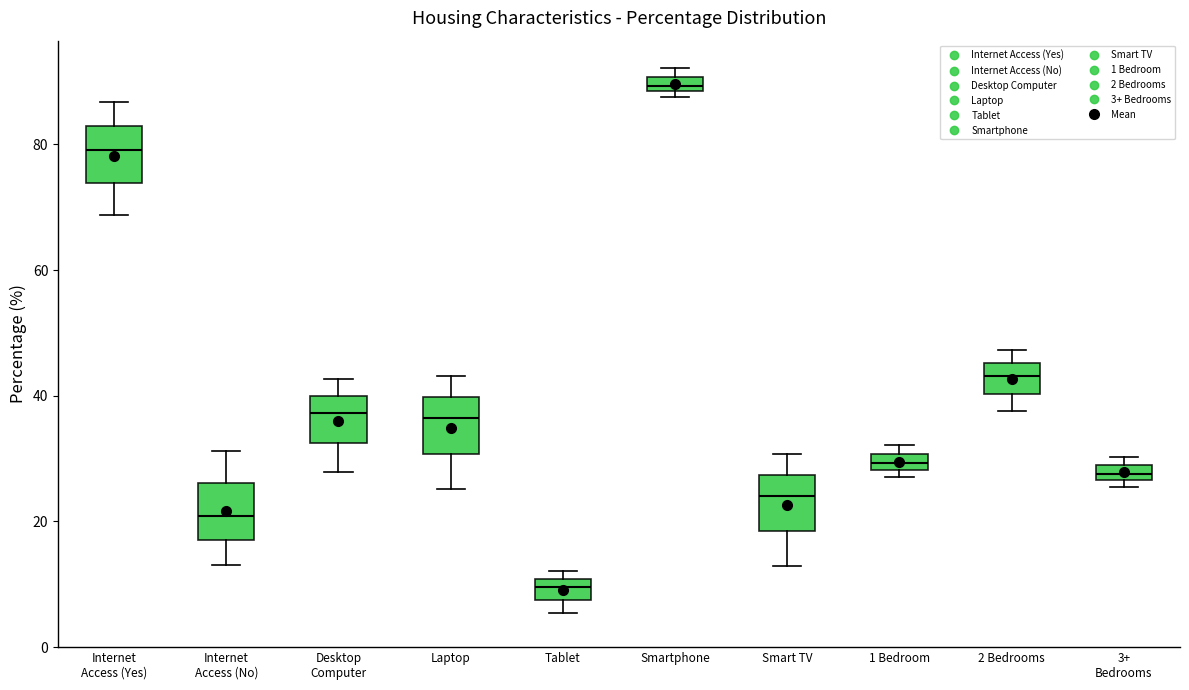

Which box's median line is the lowest?

Tablet